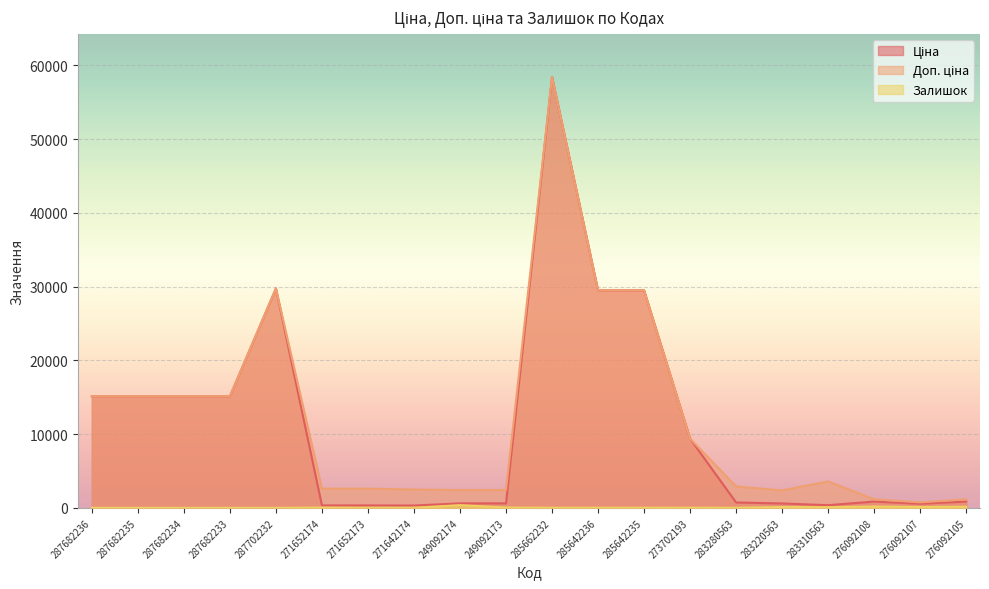

True or false: Залишок and Доп. ціна cross at least once.

False